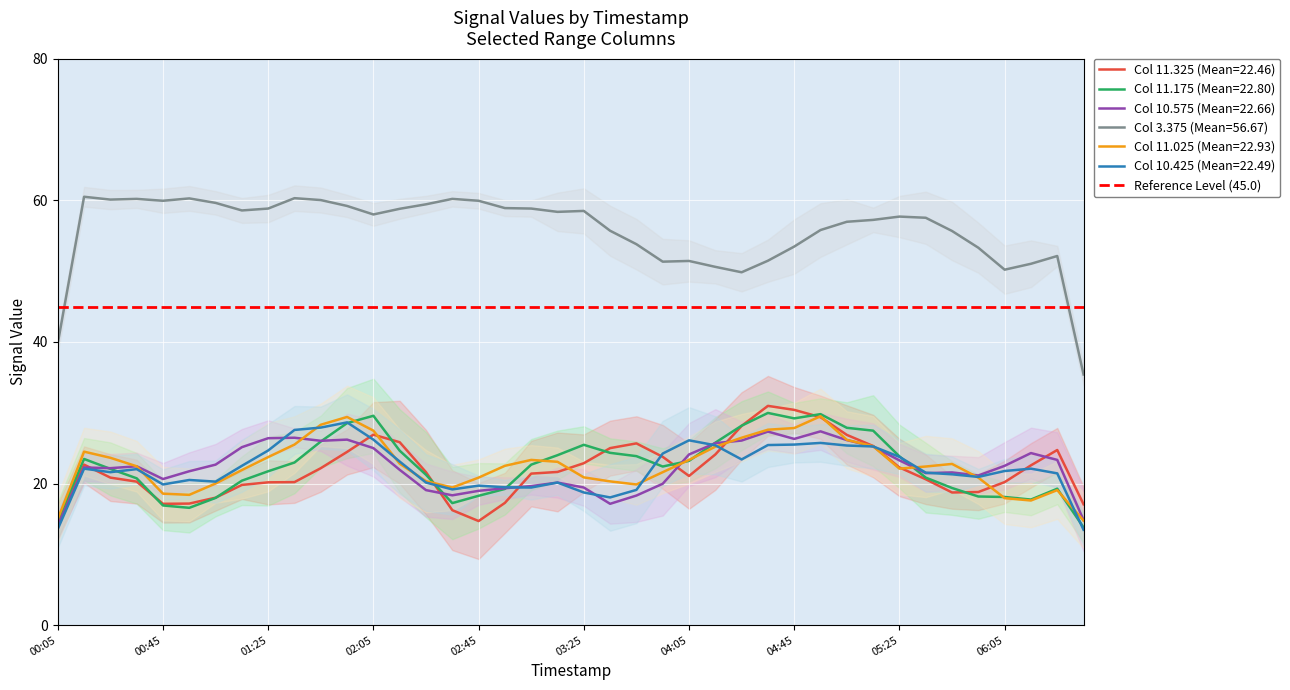

Is it true that Col 10.425 (Mean=22.49) equals 26.1 at 04:05?

True